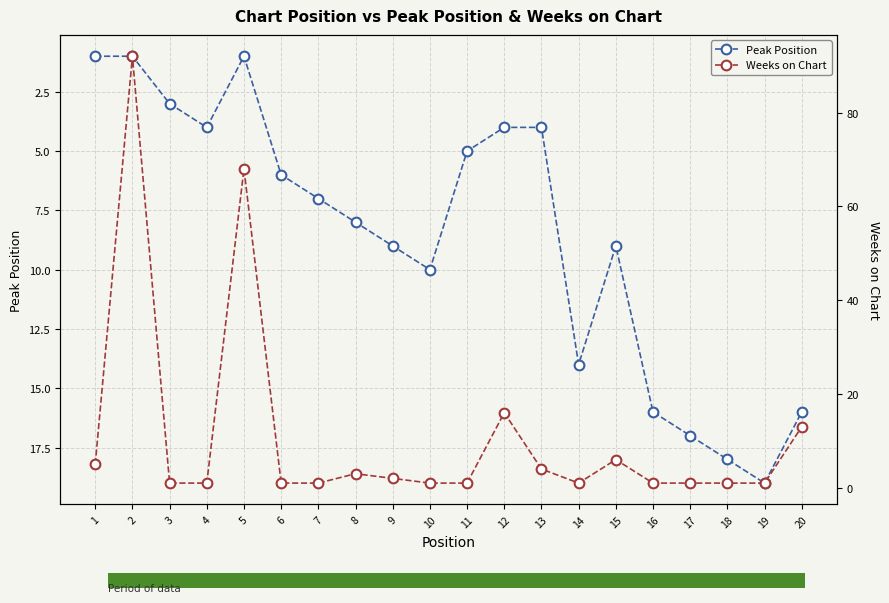

How many categories are shown in the chart?

20